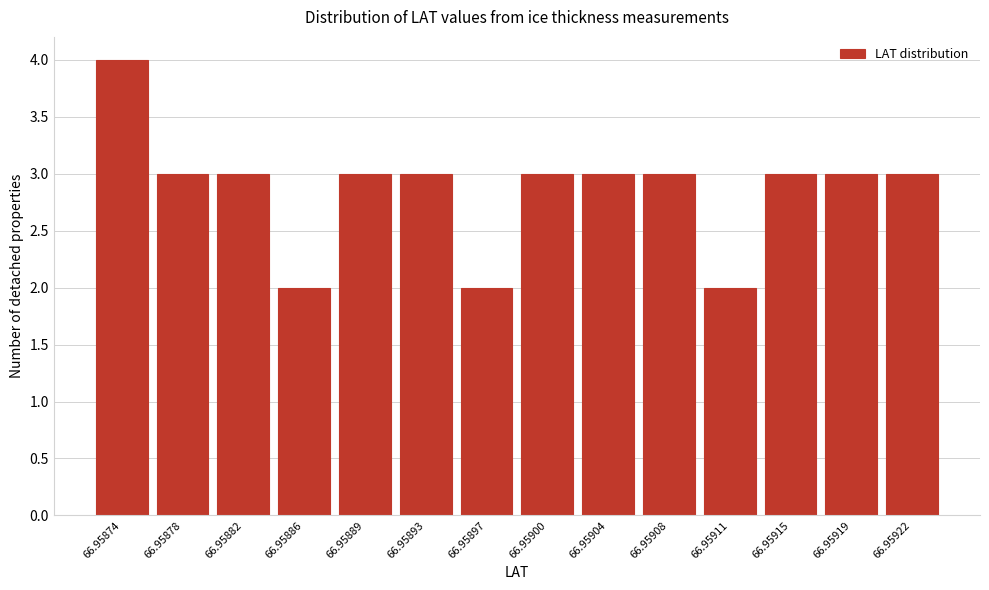

Reading left to right, transcribe all the data shown in this chart.

66.95874=4	66.95878=3	66.95882=3	66.95886=2	66.95889=3	66.95893=3	66.95897=2	66.95900=3	66.95904=3	66.95908=3	66.95911=2	66.95915=3	66.95919=3	66.95922=3